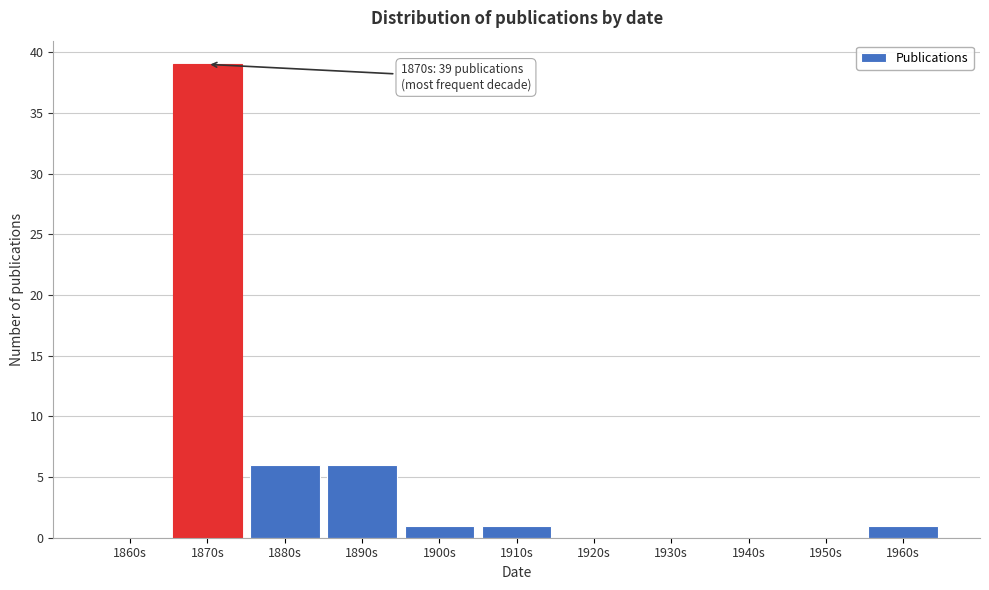

Reading right to left, what are all the values shown in this chart?

1960s=1	1950s=0	1940s=0	1930s=0	1920s=0	1910s=1	1900s=1	1890s=6	1880s=6	1870s=39	1860s=0